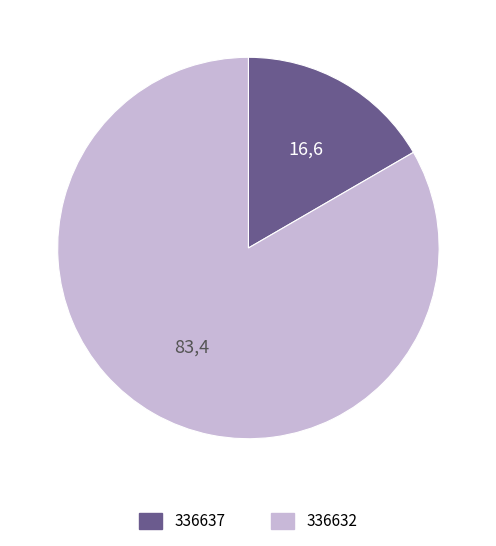

Is there a majority slice in this chart?

Yes